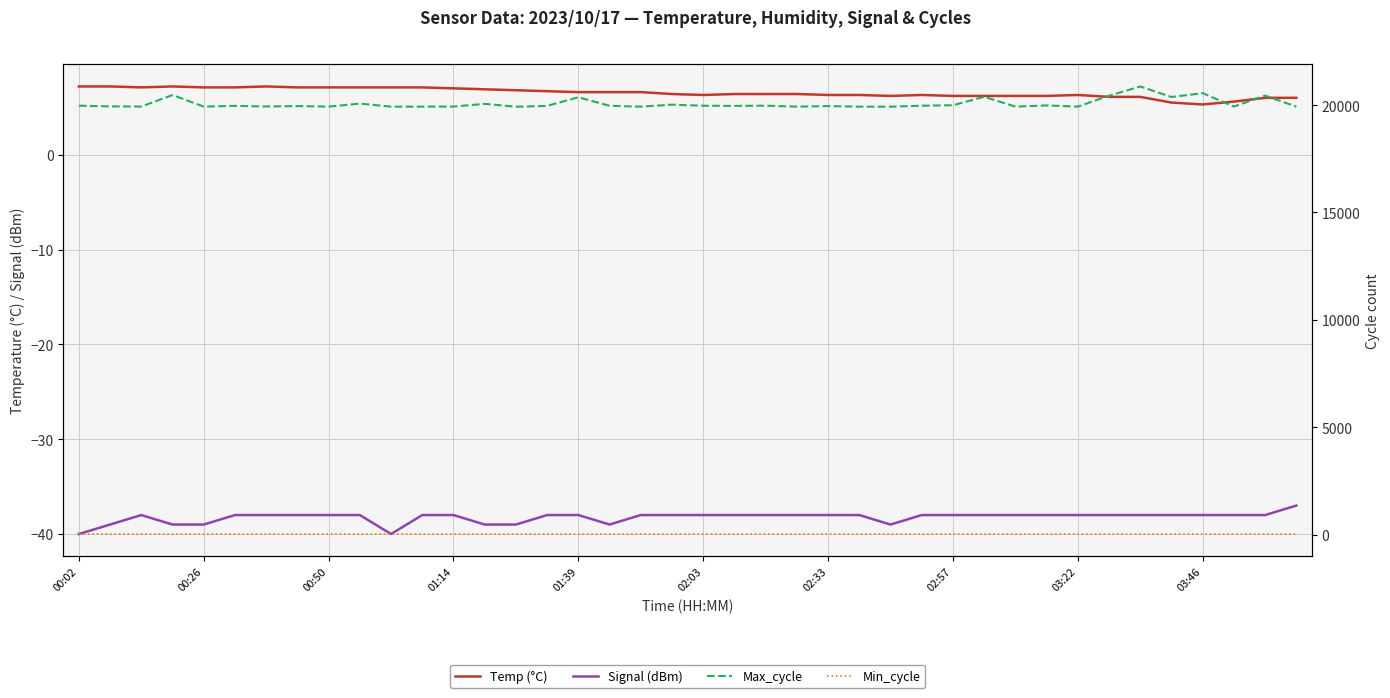

Is this an area chart (filled region under the line)?

No